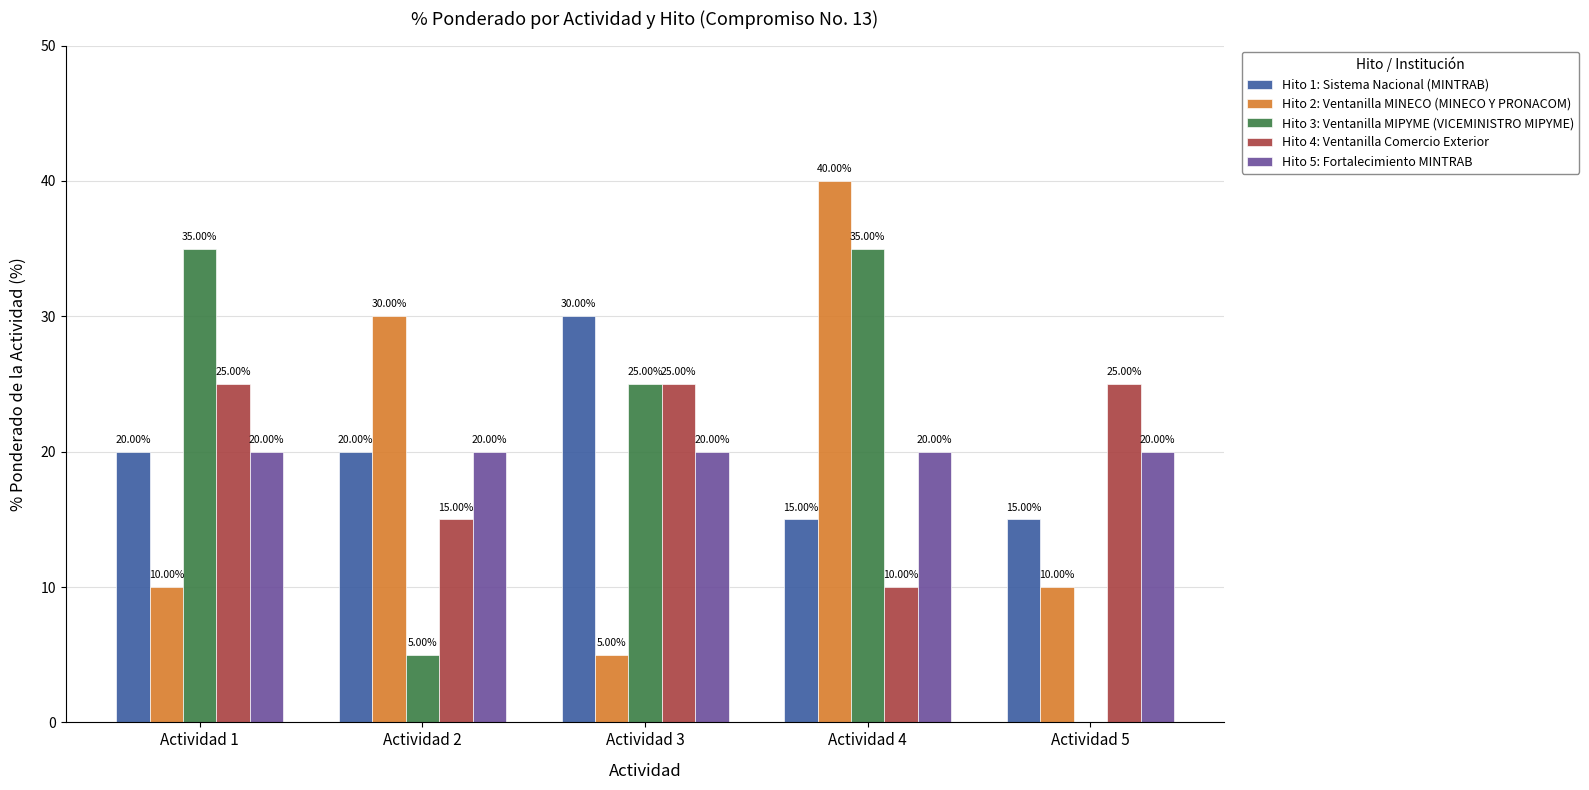

The value of Hito 3: Ventanilla MIPYME (VICEMINISTRO MIPYME) at Actividad 5 is -12. True or false?

False